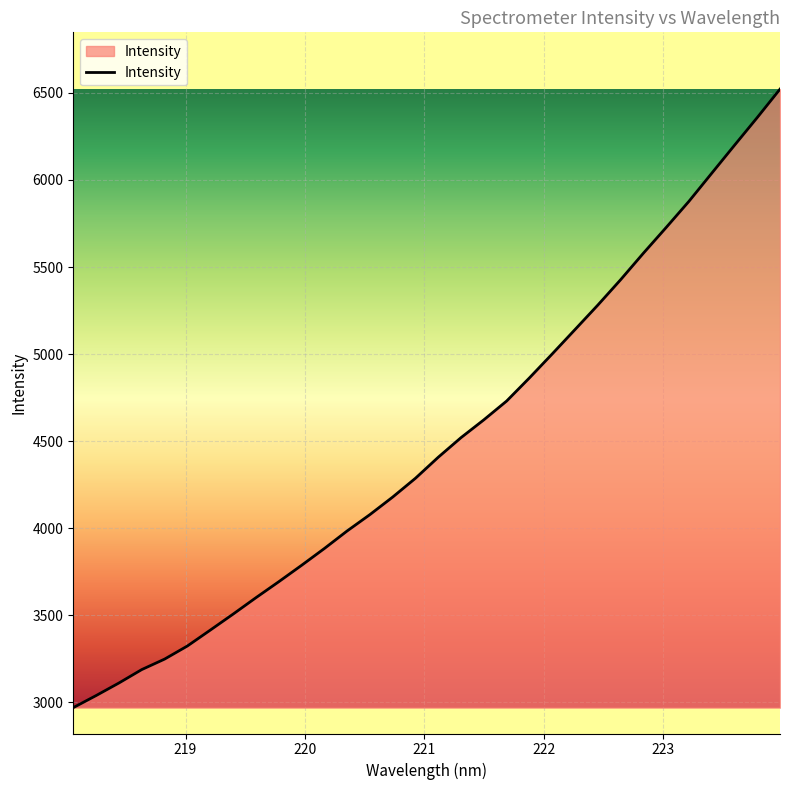

What is the difference between the maximum and minimum values?

3551.4